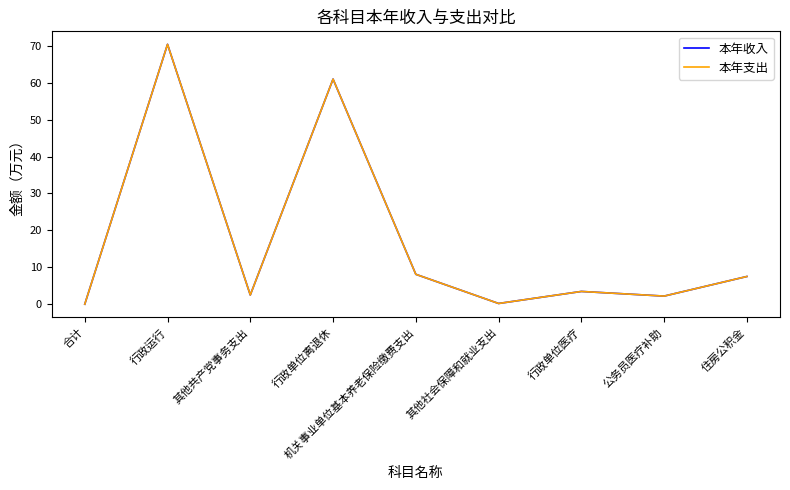

Reading right to left, what are all the values shown in this chart?

本年收入: 住房公积金=7.5	公务员医疗补助=2.2	行政单位医疗=3.5	其他社会保障和就业支出=0.2	机关事业单位基本养老保险缴费支出=8.1	行政单位离退休=61.0	其他共产党事务支出=2.5	行政运行=70.4	合计=0.0
本年支出: 住房公积金=7.5	公务员医疗补助=2.2	行政单位医疗=3.5	其他社会保障和就业支出=0.2	机关事业单位基本养老保险缴费支出=8.1	行政单位离退休=61.0	其他共产党事务支出=2.5	行政运行=70.4	合计=0.0